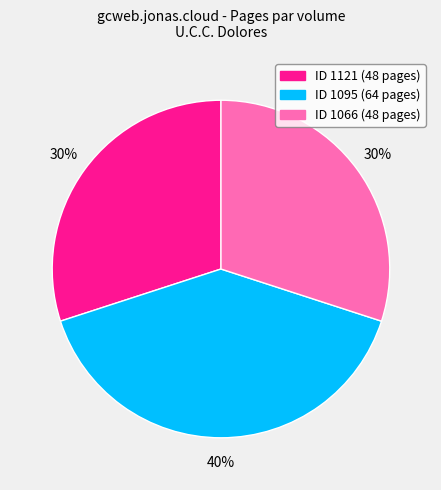

To the nearest percent, what is the average slice percentage?

33%